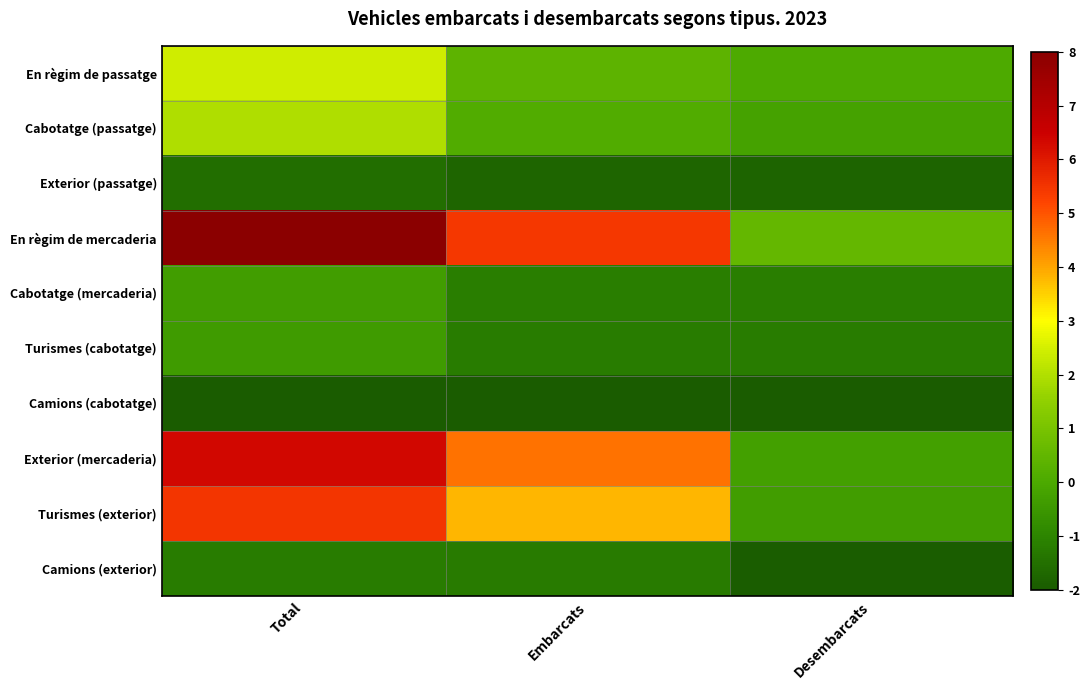

Which series changed the most between Total and Embarcats?

En règim de mercaderia